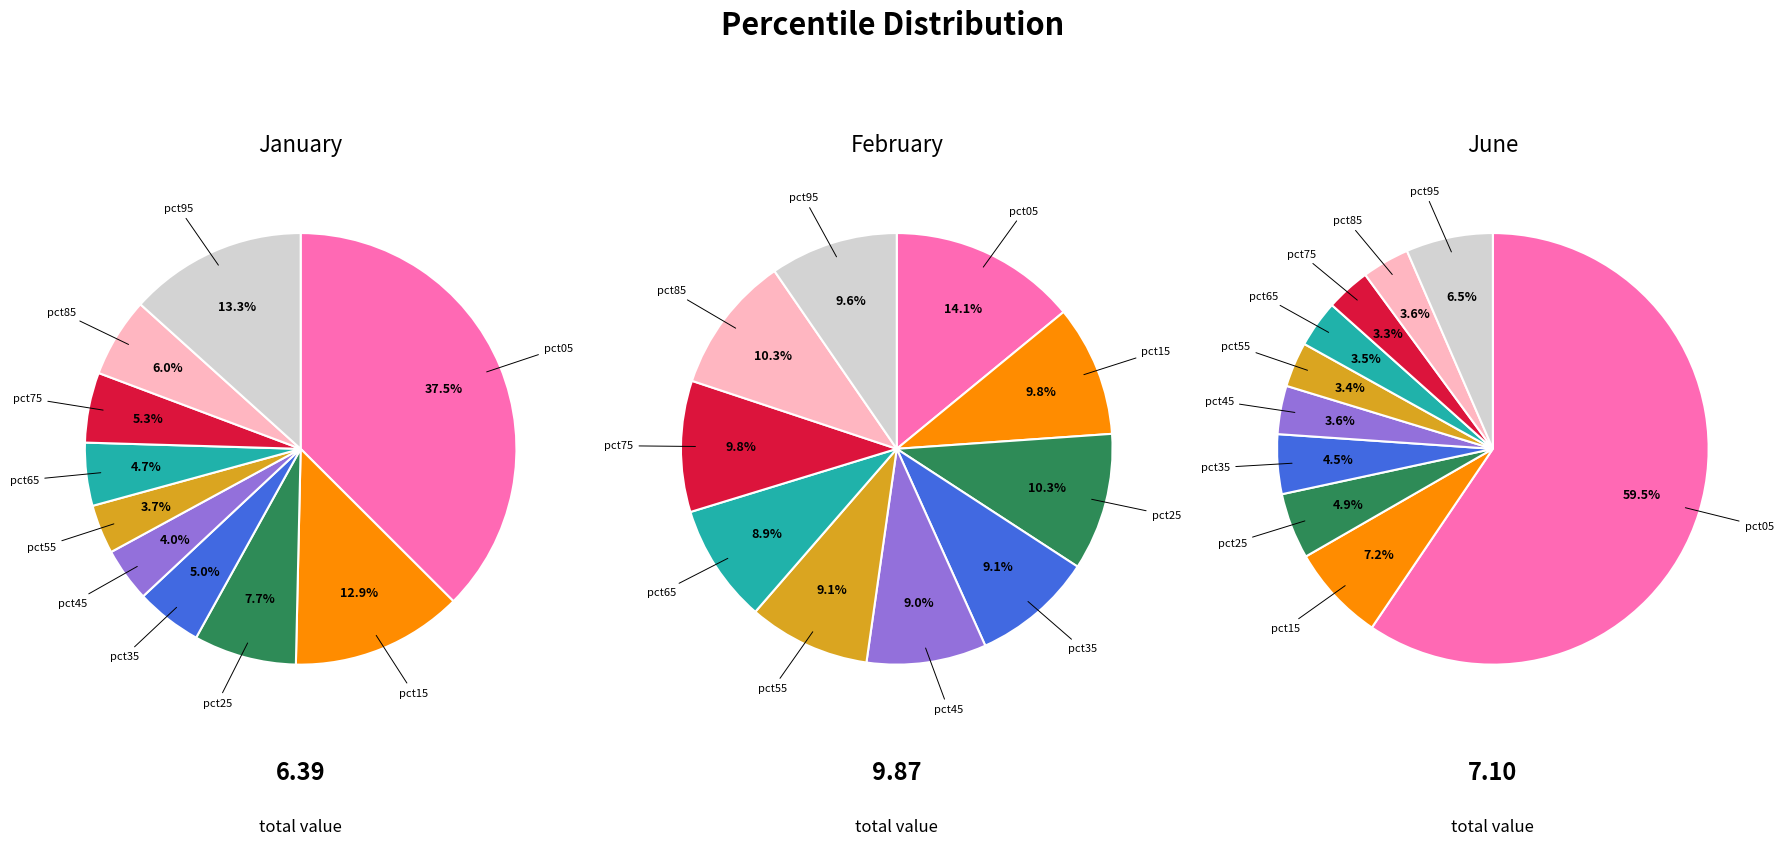

Does pct35 account for over 50% of the chart?

No